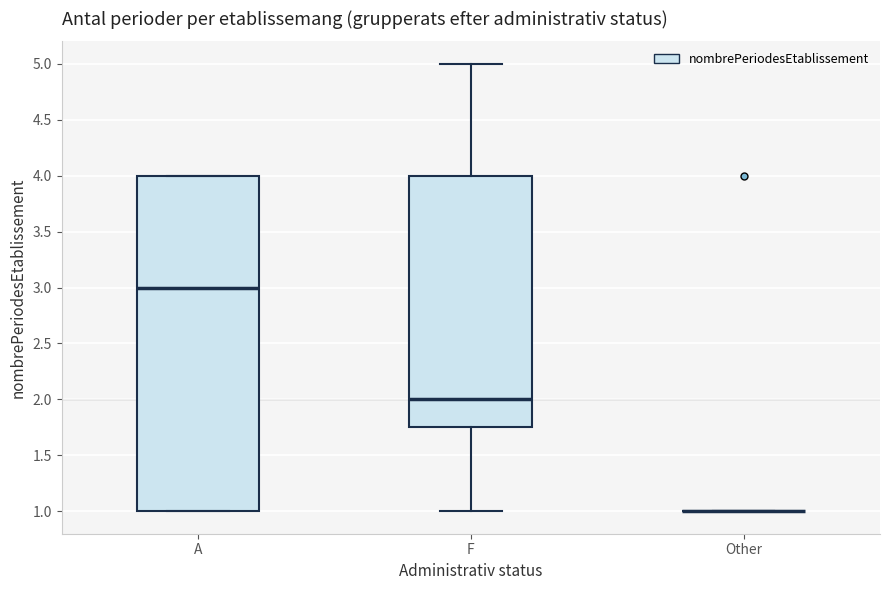

Which box is the tallest, from its lower edge to its upper edge?

A